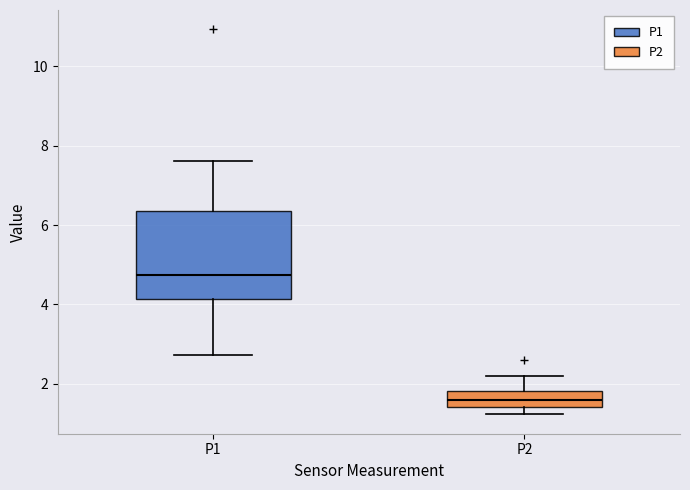

Reading left to right, read every box against the y-axis: the position of its median line, the range the box covers, and the ends of its whiskers. The values are not printed on the chart, so give them approximately, as read against the axis.

P1: median 4.8, box 4.2 to 6.4, whiskers 2.8 to 7.6
P2: median 1.6, box 1.4 to 1.8, whiskers 1.2 to 2.2